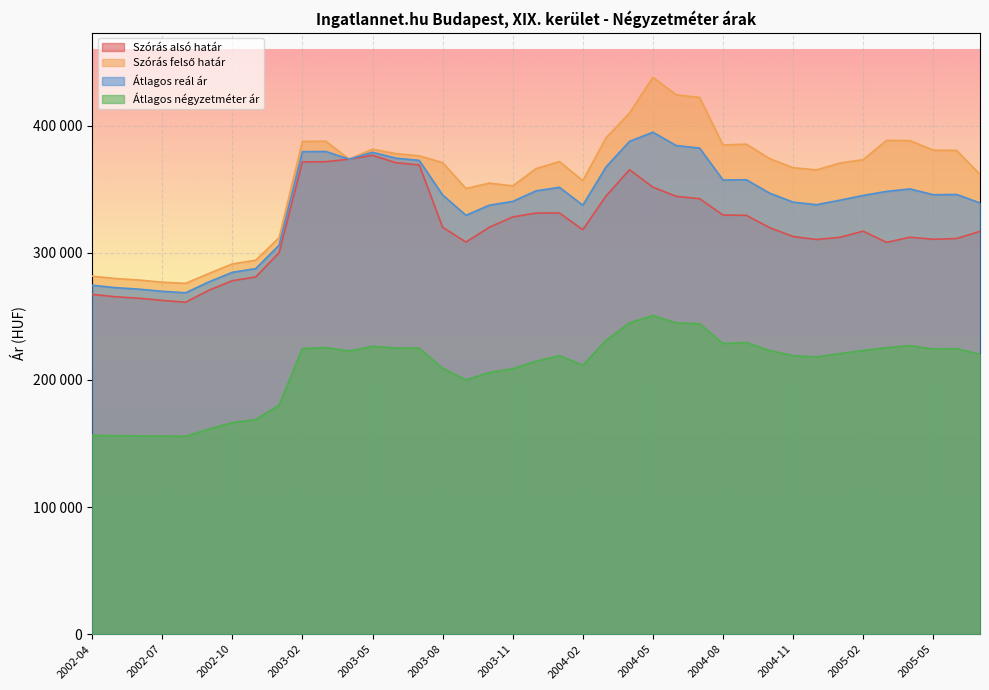

What is the difference between the highest and lowest values at 2004-03?

159328